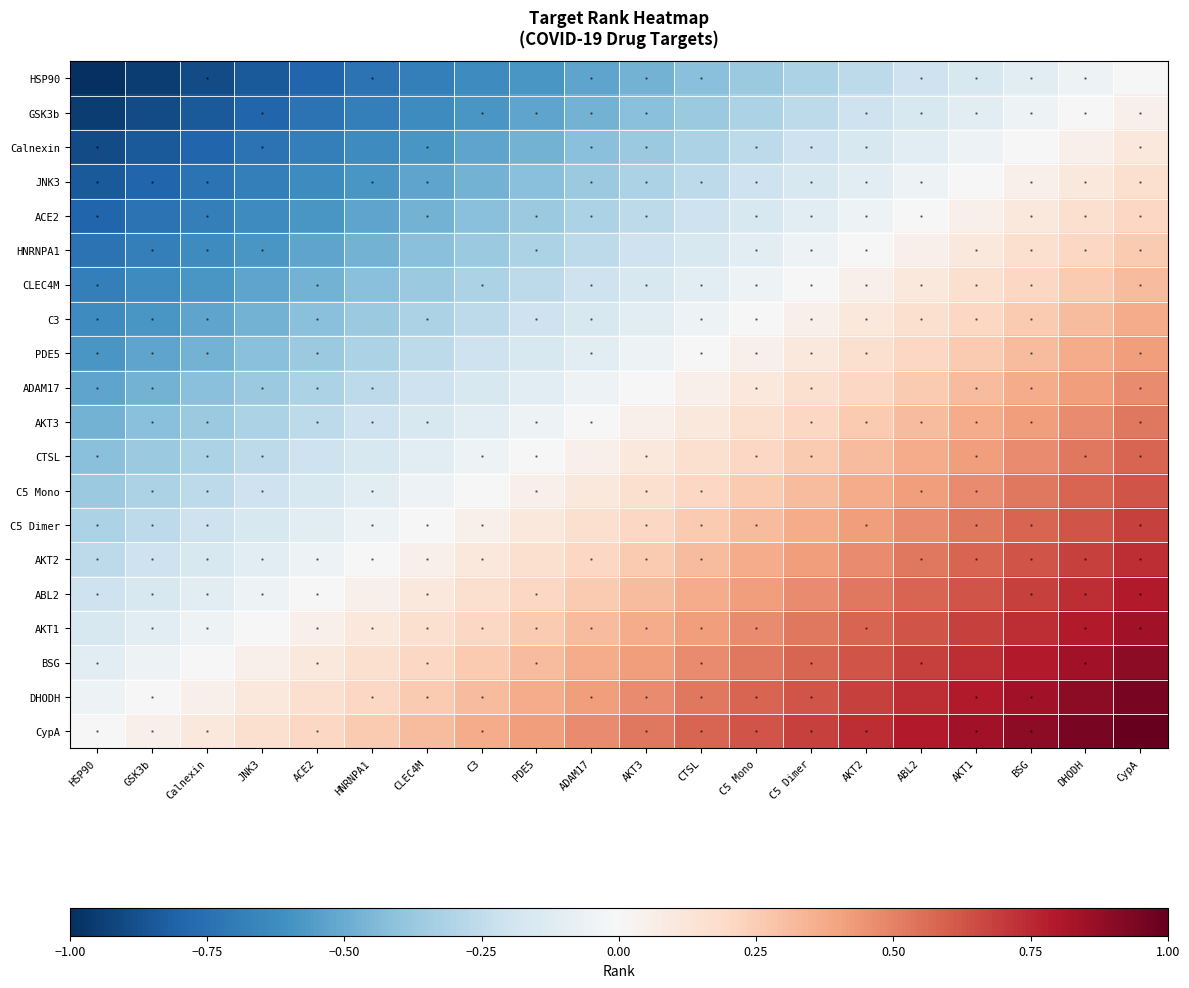

Which has a higher value, HSP90 or HNRNPA1?

HNRNPA1